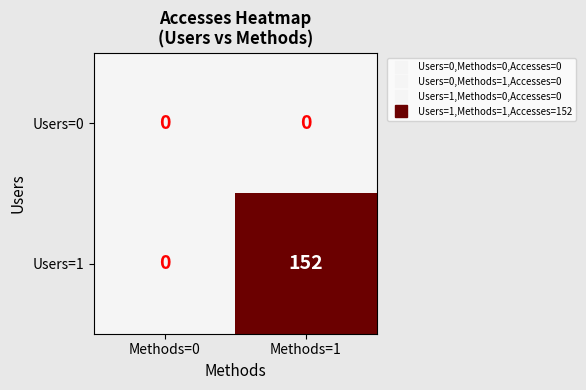

What is the sum of the Users=1 values at Methods=1 and Methods=0?

152